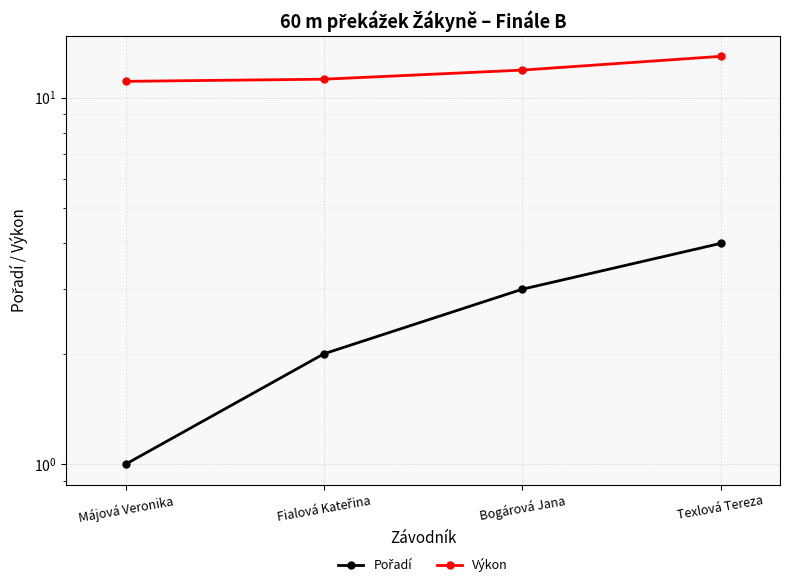

What are all the series names shown in the legend?

Pořadí, Výkon